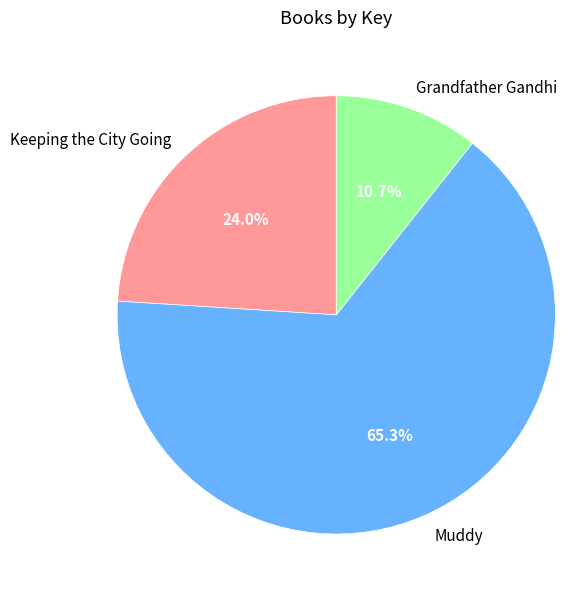

What percentage is the Grandfather Gandhi slice, to the nearest percent?

11%